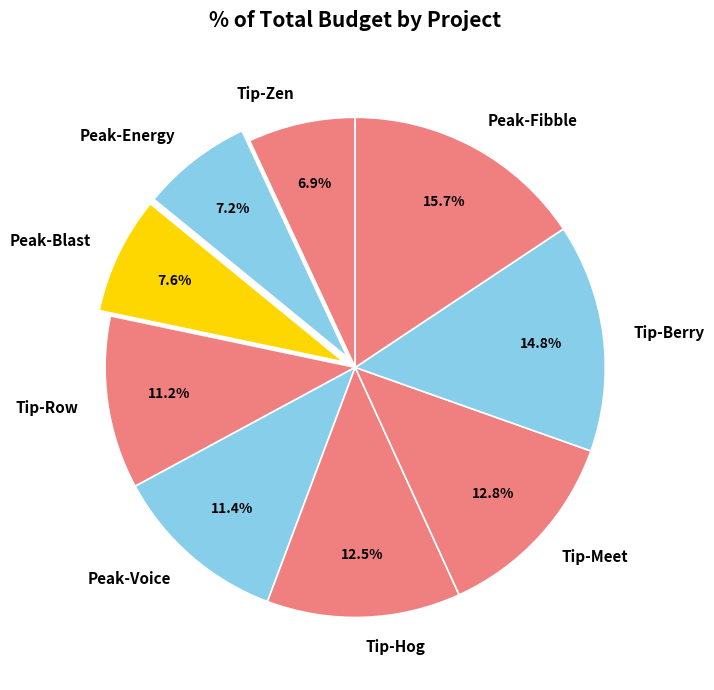

Which slice is the largest?

Peak-Fibble